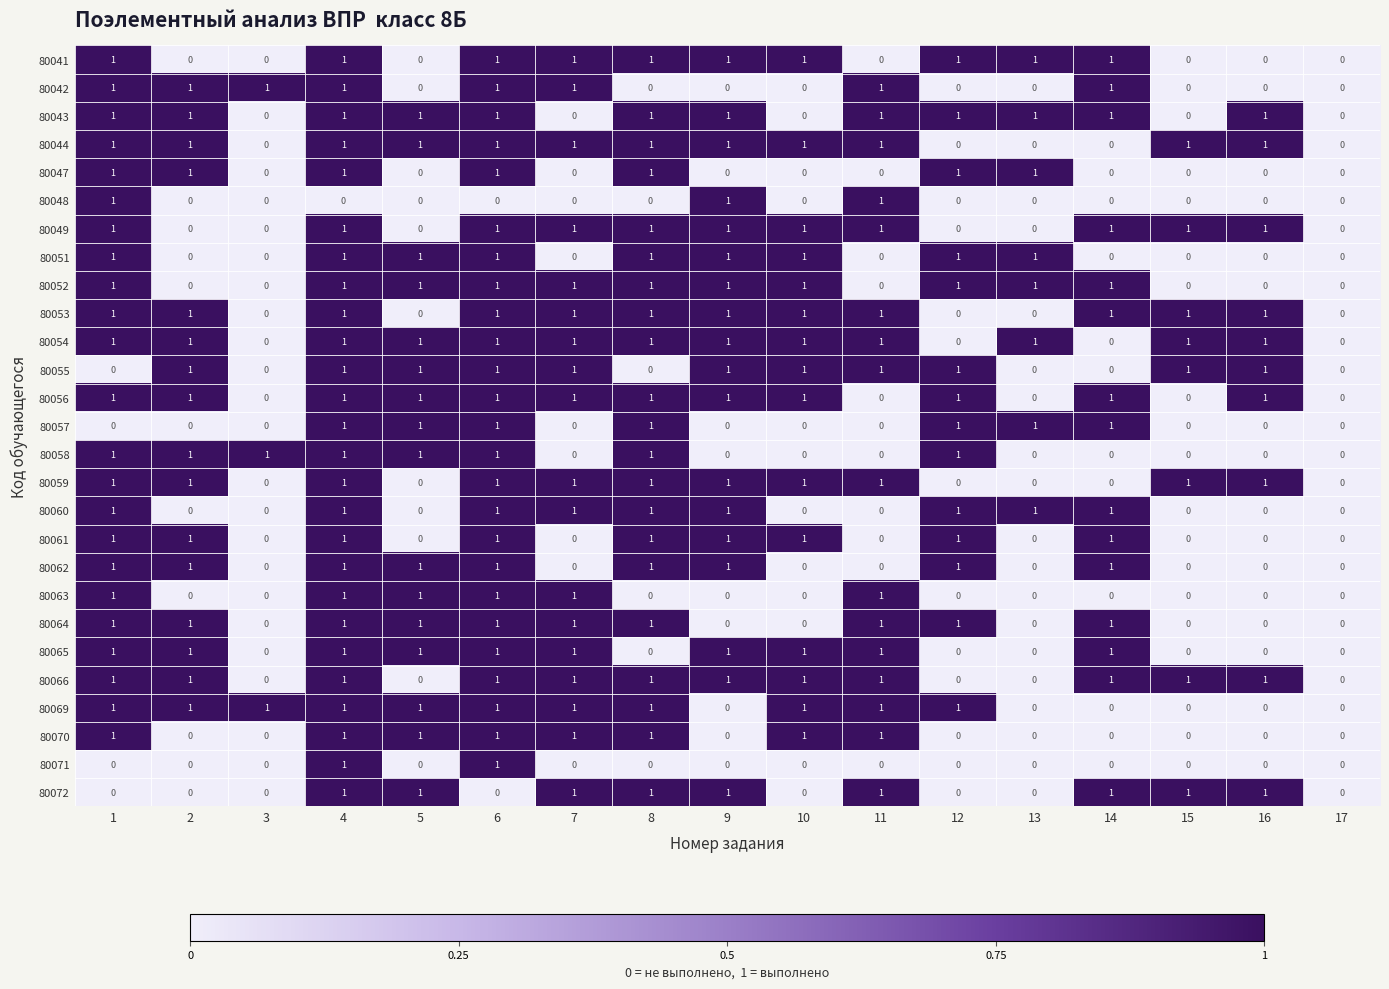

Is the value of 80051 at 11 greater than the value of 80043 at 2?

No